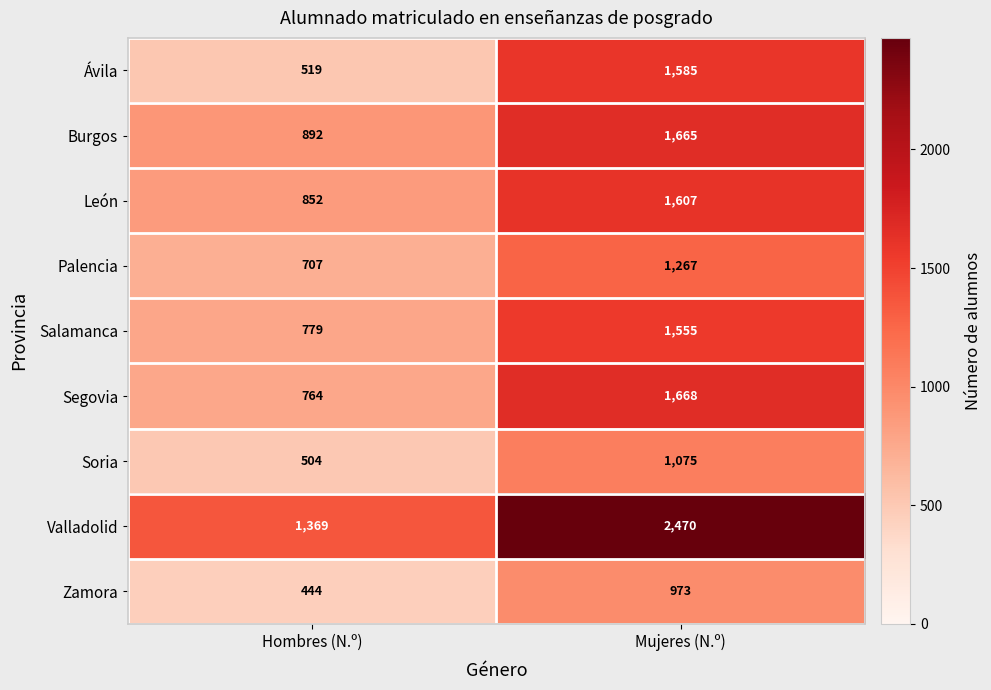

What is the sum of the Ávila values at Hombres (N.º) and Mujeres (N.º)?

2104